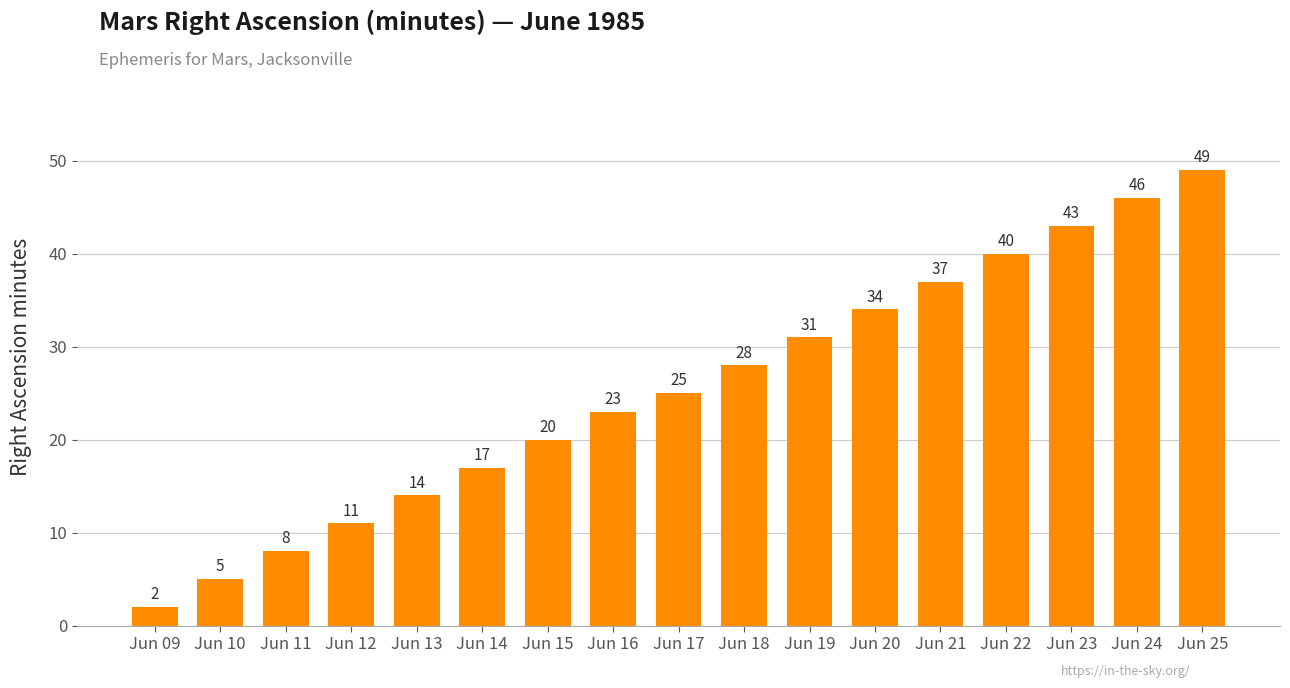

What is the sum of all values?

433